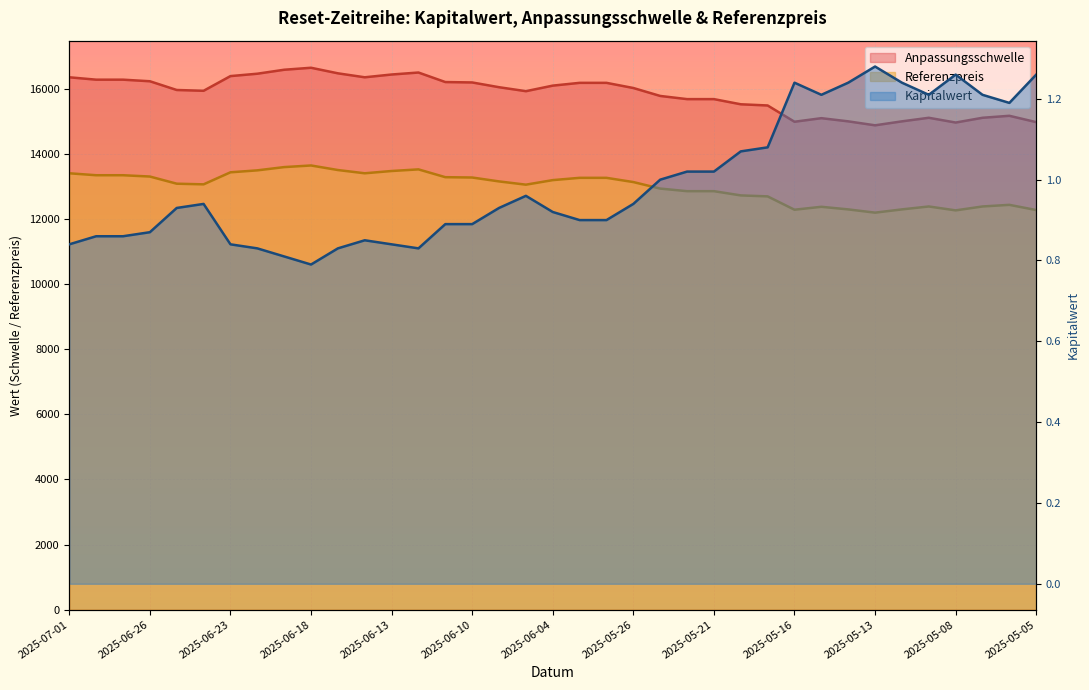

At which category does the chart reach its peak across all series?

2025-06-18